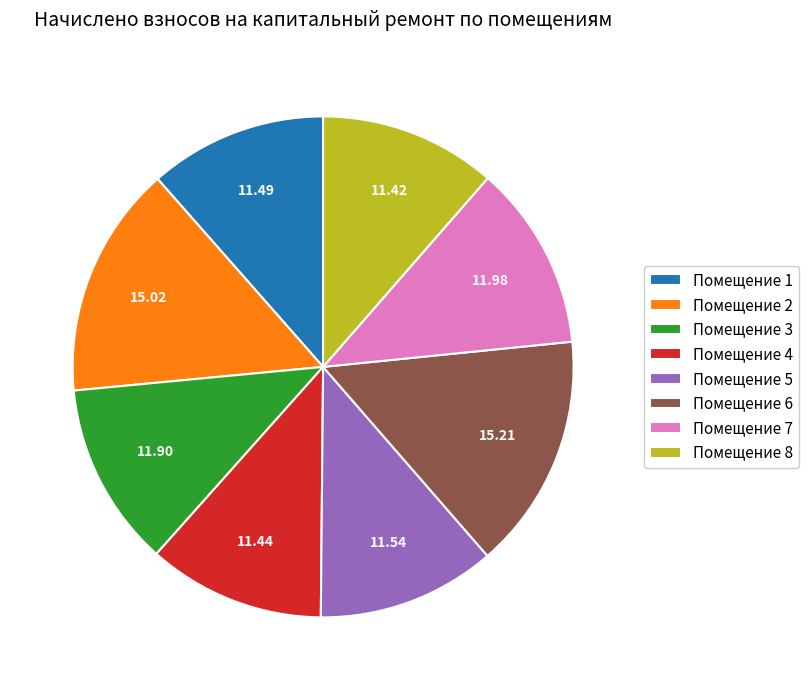

Approximately how many times larger is the value at Помещение 2 compared to Помещение 6?

1.0